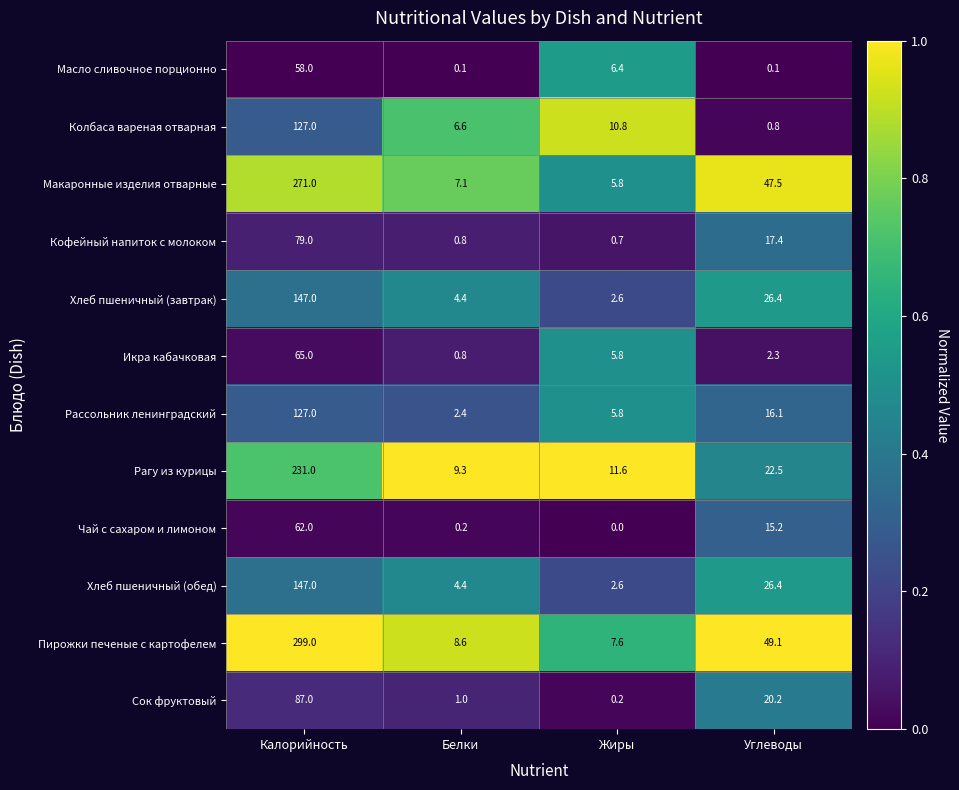

List the labels in order of Макаронные изделия отварные value, largest first.

Калорийность, Углеводы, Белки, Жиры